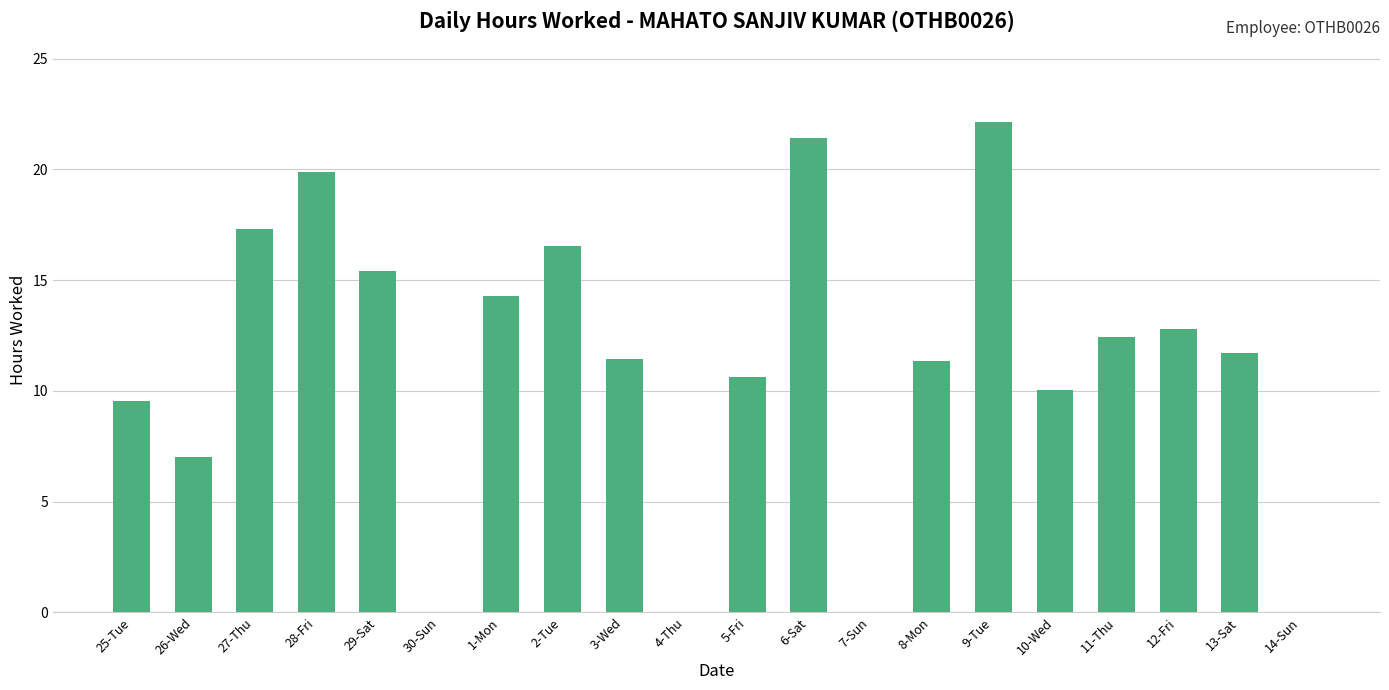

Is it true that the value at 14-Sun is 11.3?

False